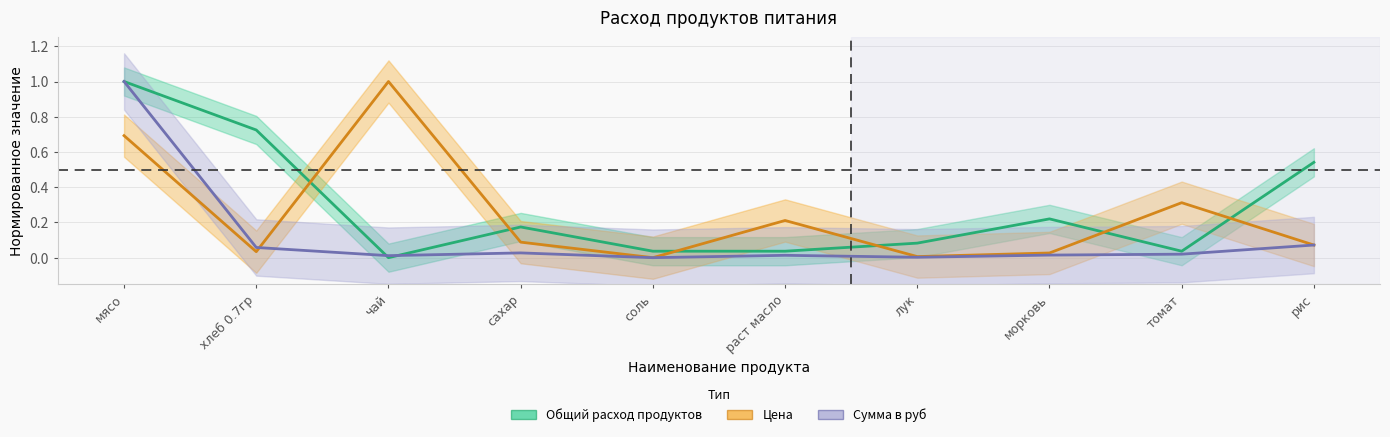

True or false: Цена and Сумма в руб cross at least once.

True